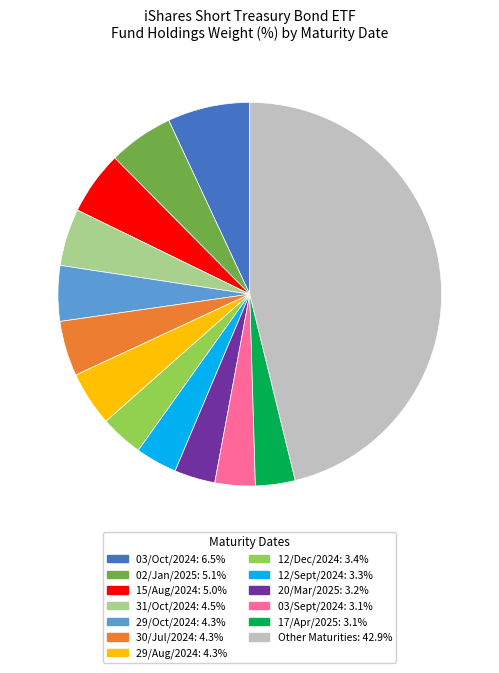

Is there a majority slice in this chart?

No